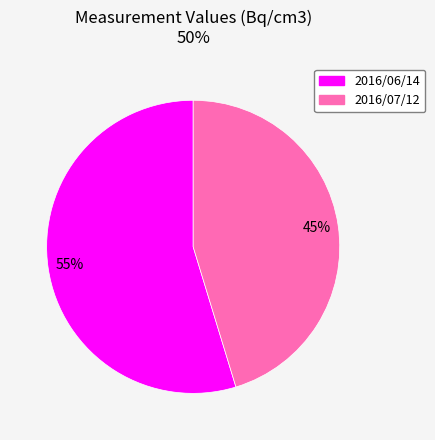

Do 2016/07/12 and 2016/06/14 together represent more than half of the pie?

Yes